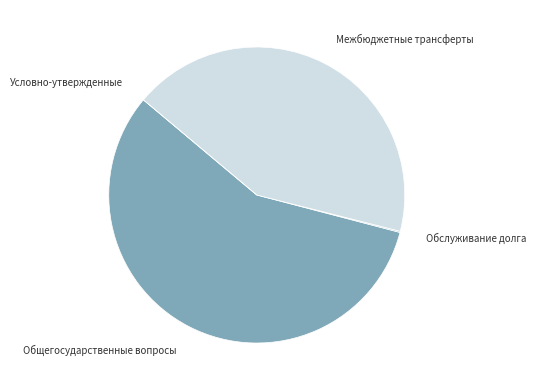

Combined, do Общегосударственные вопросы and Межбюджетные трансферты account for over 50%?

Yes